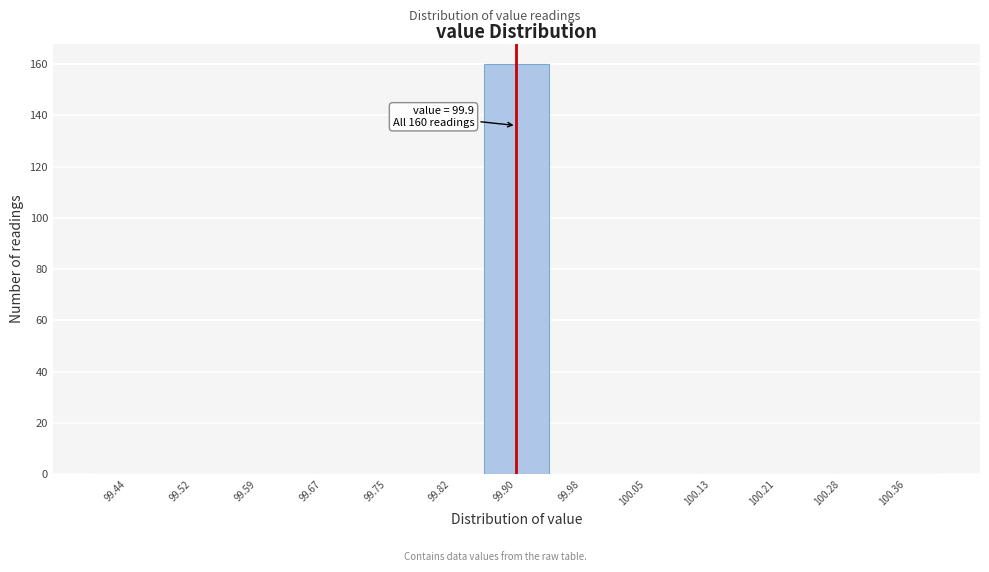

Over which range of the x-axis is the bar tallest?

99.86 to 99.94